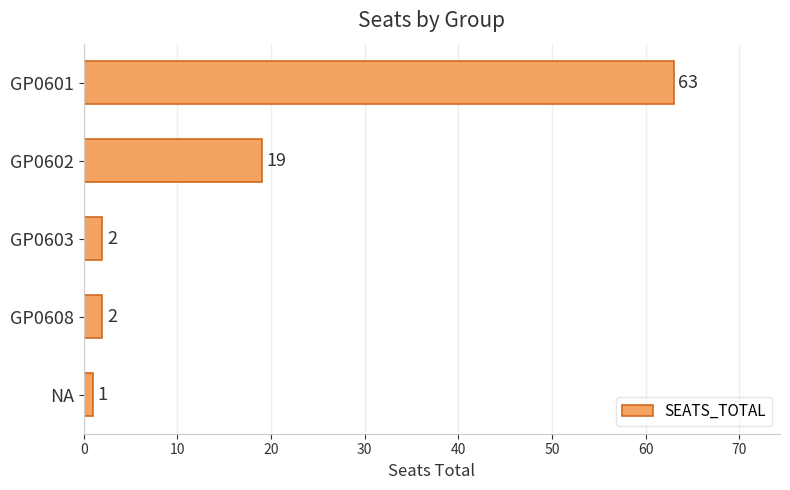

What is the greatest value displayed?

63